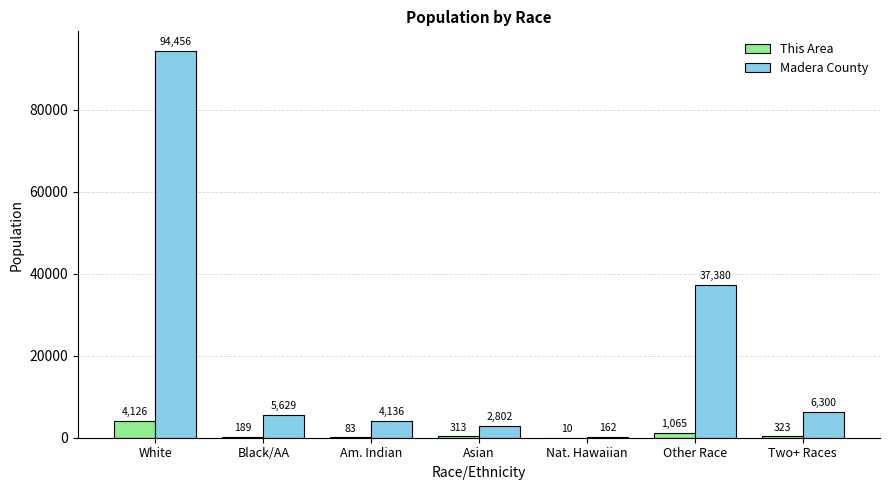

Are the bars horizontal?

No